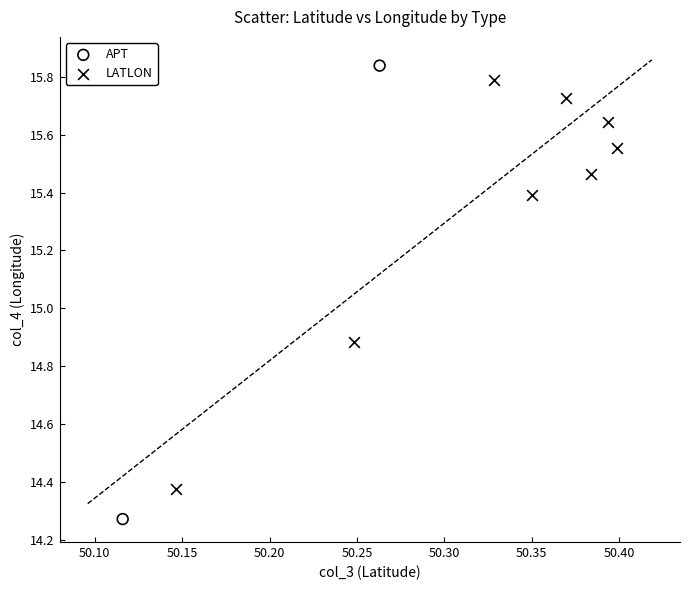

What are all the series names shown in the legend?

APT, LATLON